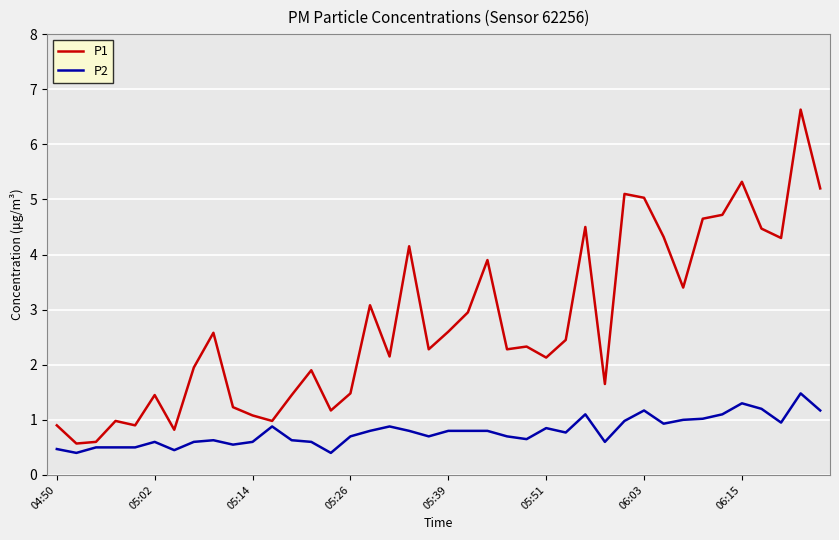

What is the difference between the maximum and minimum values in the P2 series?

1.1